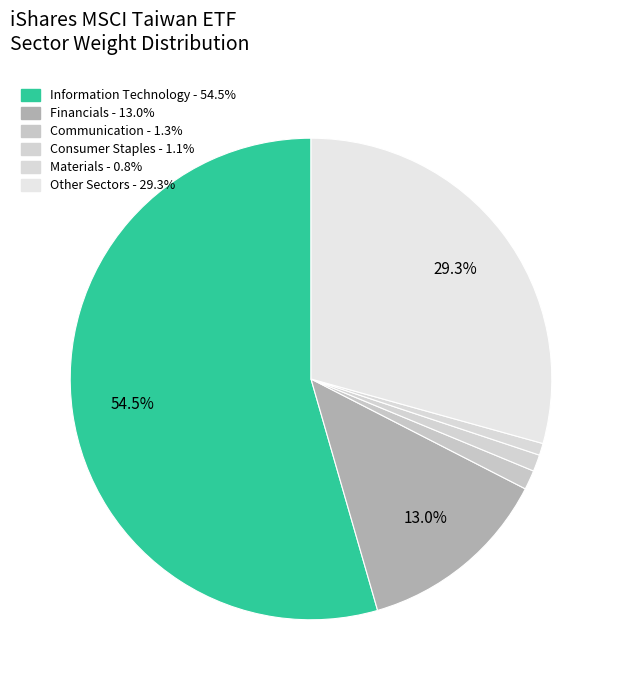

What is the smallest slice in the pie chart?

Materials